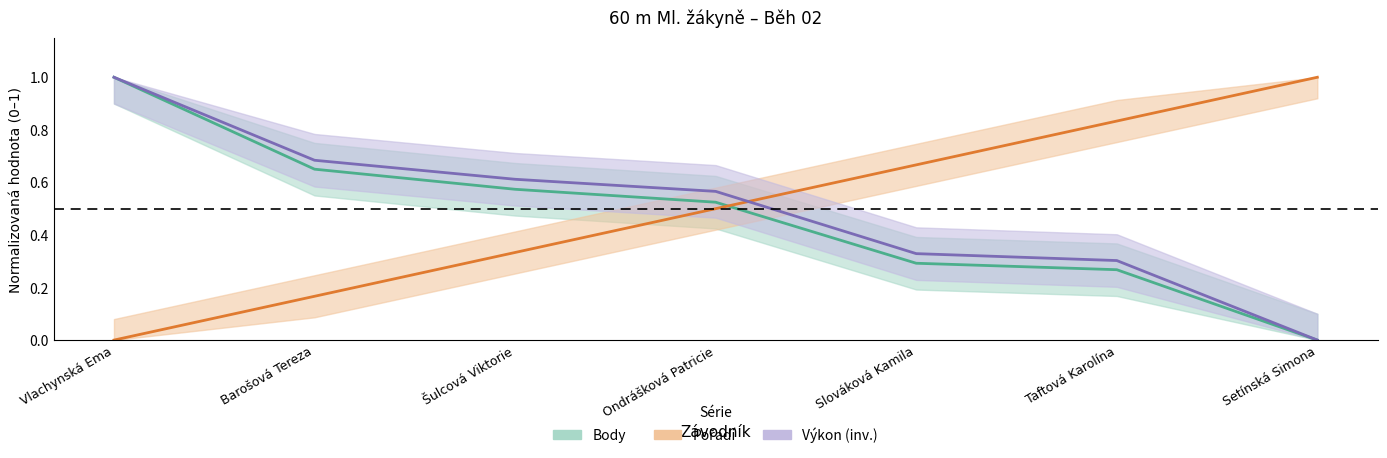

What is the value of the Výkon point at the 1st from the left?

1.0